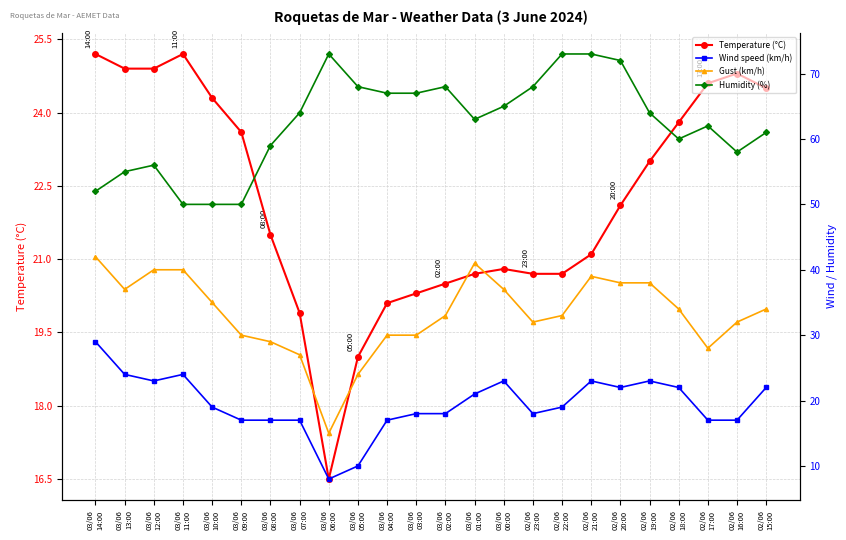

How many data points in Temperature (°C) are less than 22?

12